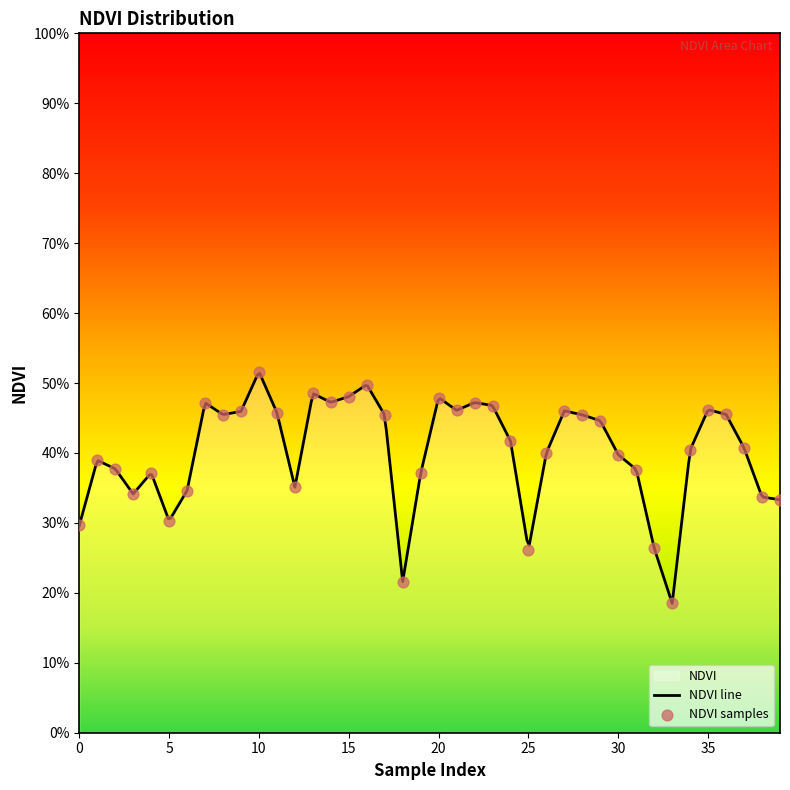

Which has a higher value, 27 or 35?

35